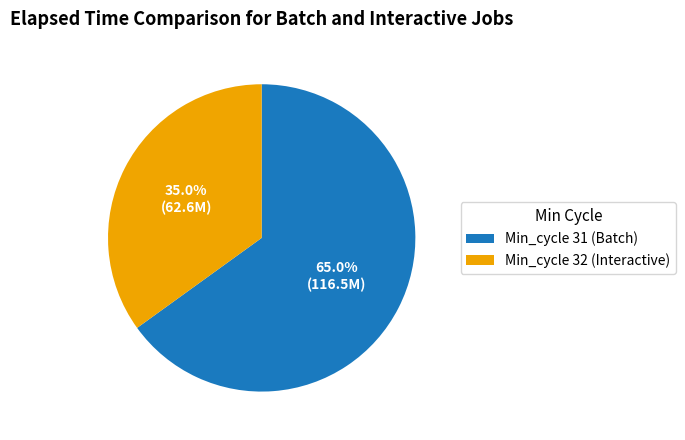

Rank the categories by value from highest to lowest.

Min_cycle 31 (Batch), Min_cycle 32 (Interactive)